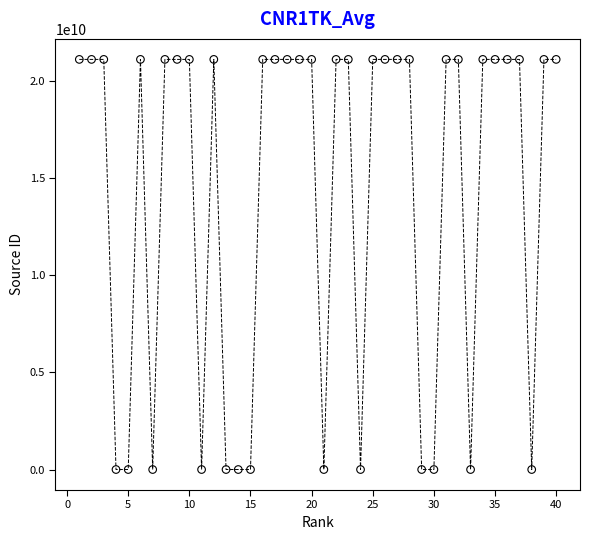

What is the range of X values (max minus min)?

39